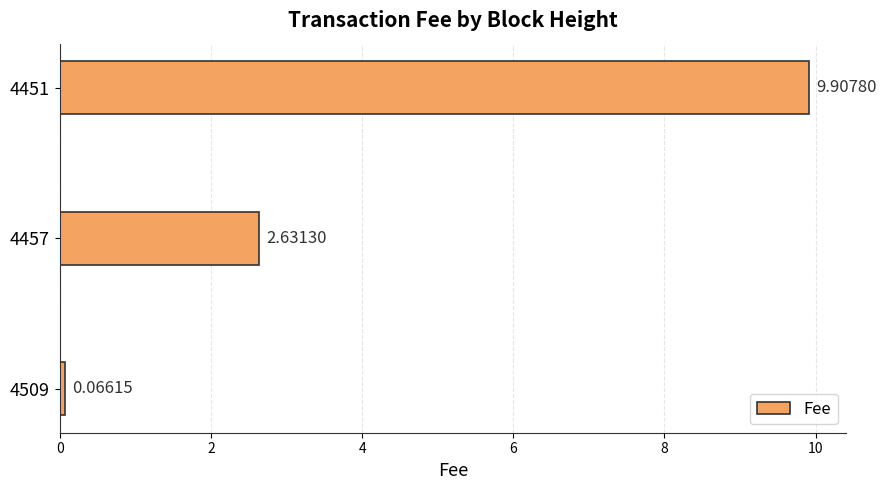

List the labels in order of value, largest first.

4451, 4457, 4509